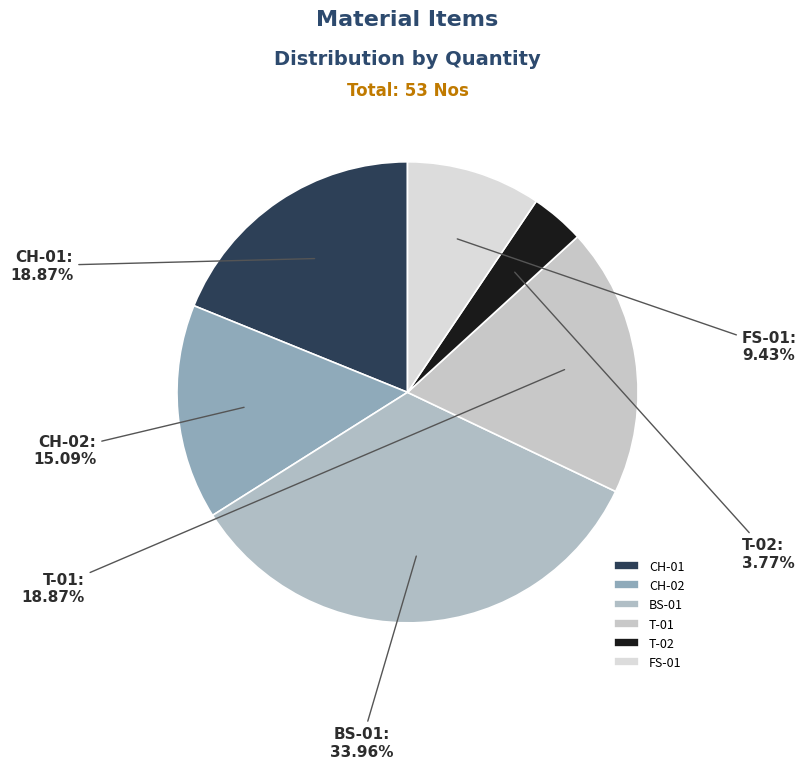

Is it true that T-02 is 4% of the pie?

True